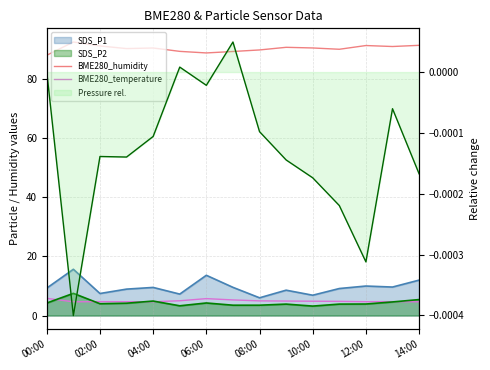

Does the chart display data point markers on the line(s)?

No